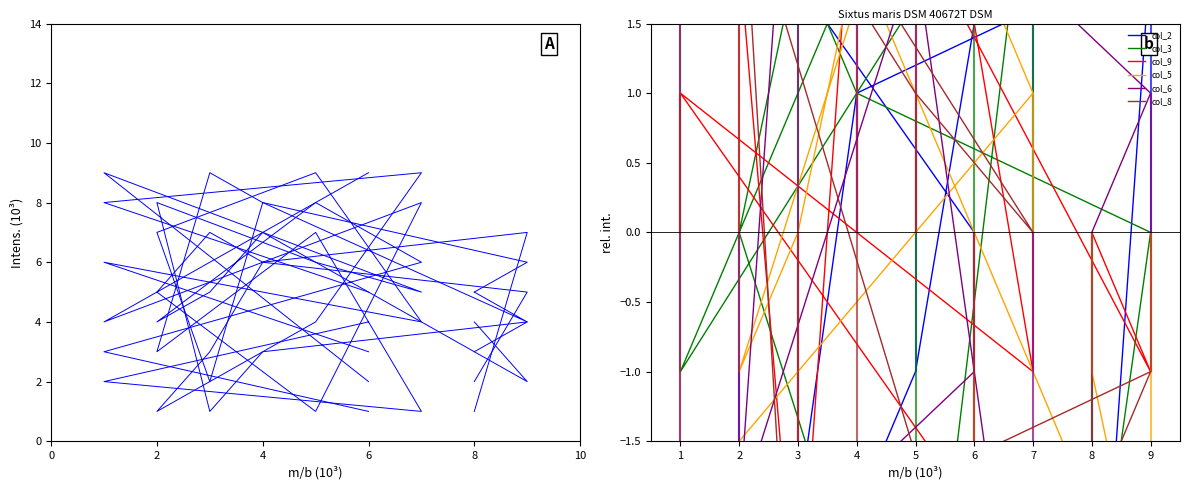

At how many categories does at least one series exceed 3?

5